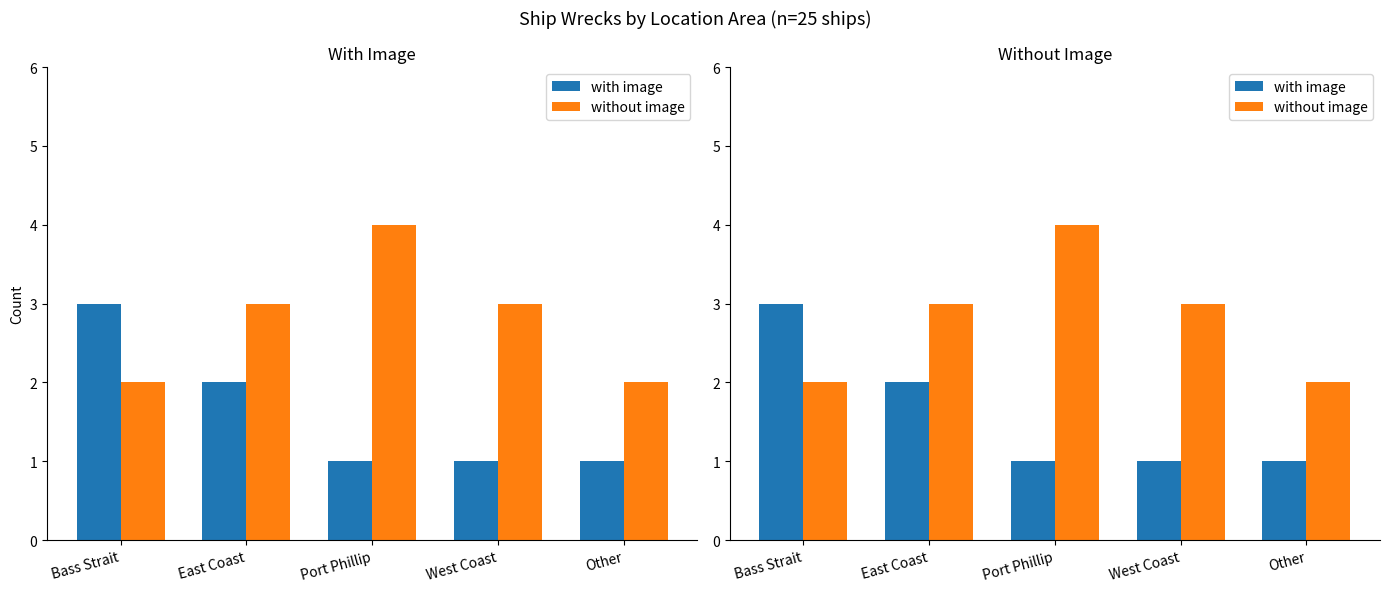

What is the difference between the without image values at East Coast and Other?

1